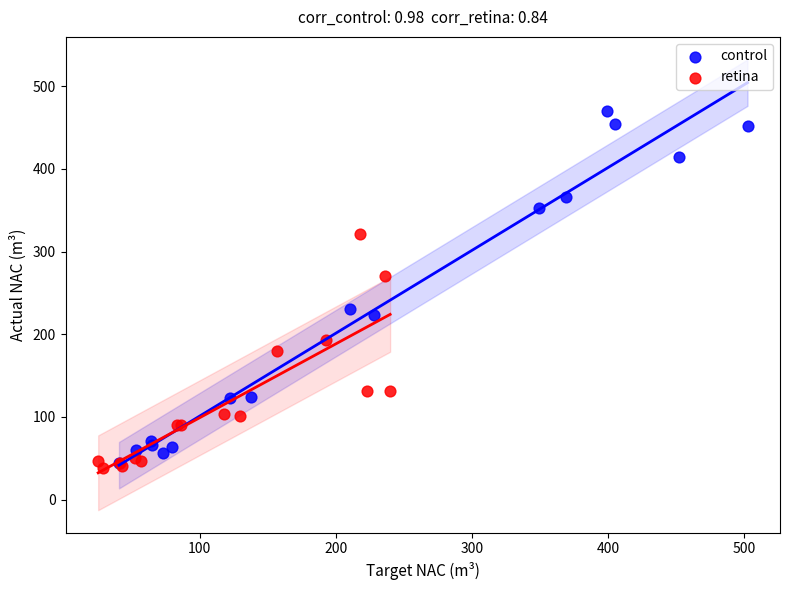

Which series reaches the maximum Y coordinate?

control